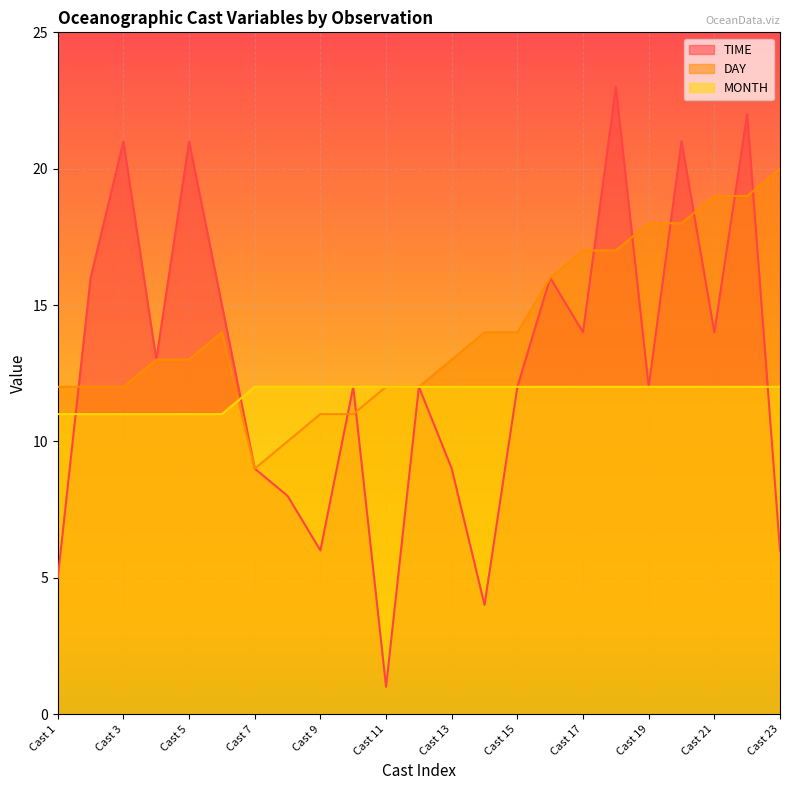

At how many categories does at least one series exceed 15?

11